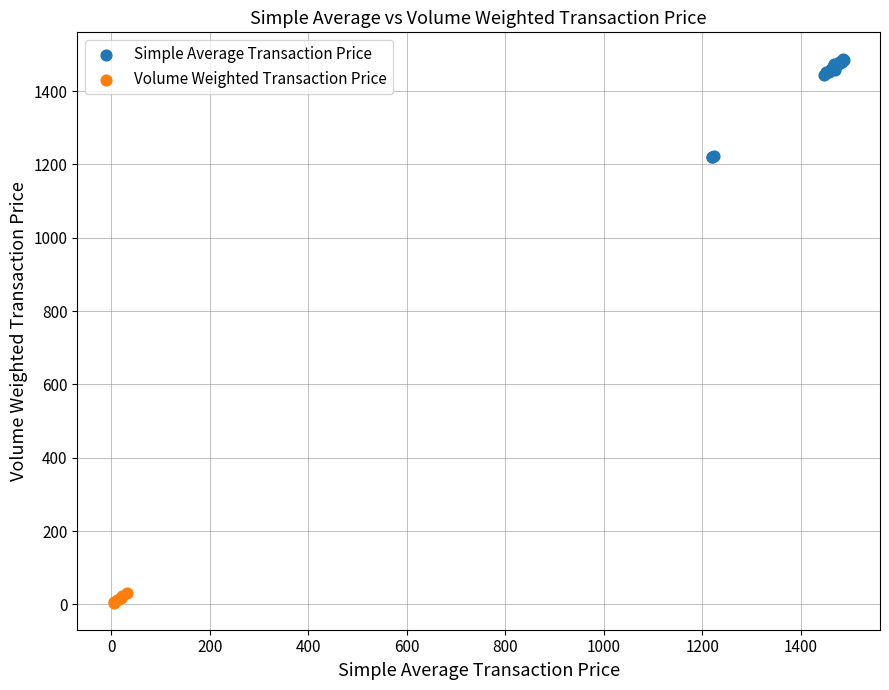

Which series reaches the maximum Y coordinate?

Simple Average Transaction Price